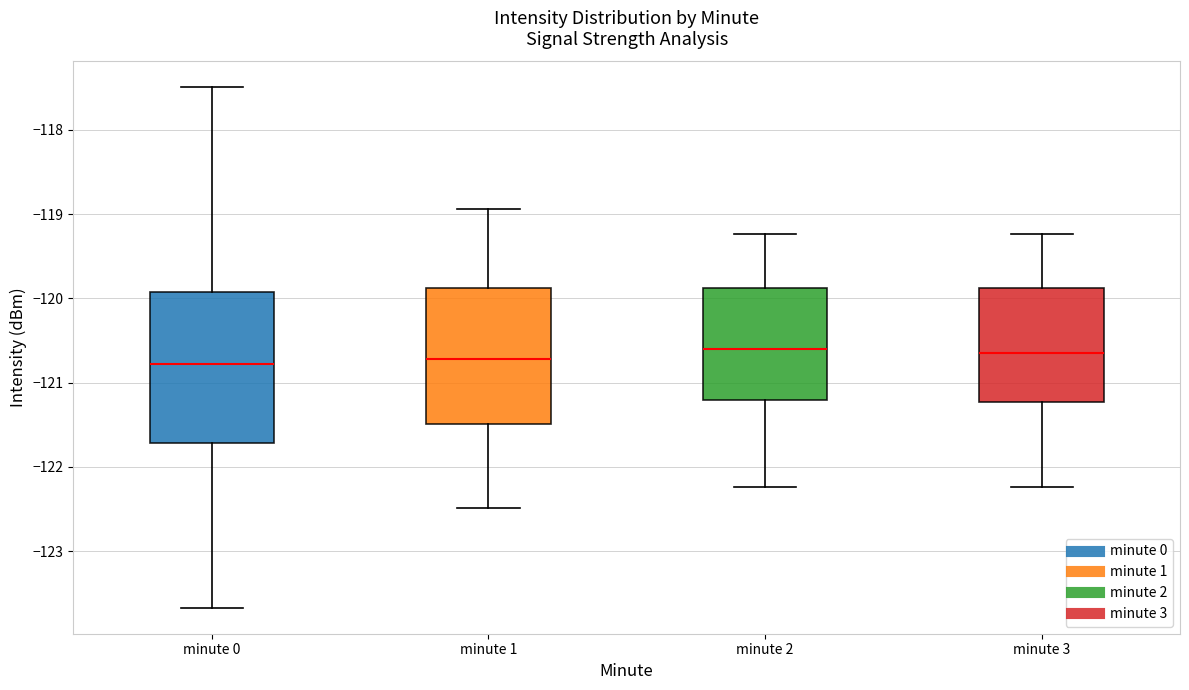

Where does the upper whisker of the box for minute 3 end on the y-axis? The values are not printed on the chart, so give them approximately, as read against the axis.

-119.2